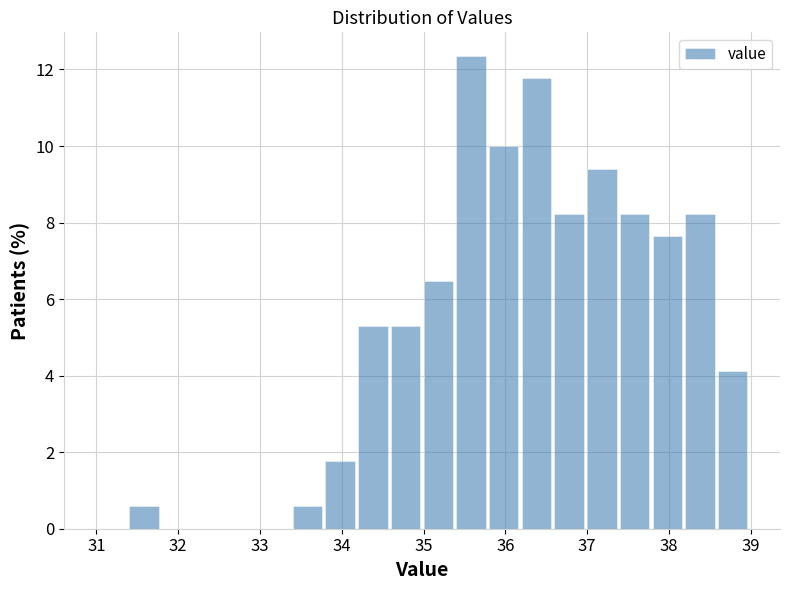

Reading left to right, transcribe this chart: for each bar, give the range it covers on the x-axis and its height. The values are not printed on the chart, so give them approximately, as read against the axis.

31.0 to 31.4: 0
31.4 to 31.8: 0.6
31.8 to 32.2: 0
32.2 to 32.6: 0
32.6 to 33.0: 0
33.0 to 33.4: 0
33.4 to 33.8: 0.6
33.8 to 34.2: 1.8
34.2 to 34.6: 5.2
34.6 to 35.0: 5.2
35.0 to 35.4: 6.4
35.4 to 35.8: 12.4
35.8 to 36.2: 10.0
36.2 to 36.6: 11.8
36.6 to 37.0: 8.2
37.0 to 37.4: 9.4
37.4 to 37.8: 8.2
37.8 to 38.2: 7.6
38.2 to 38.6: 8.2
38.6 to 39.0: 4.2